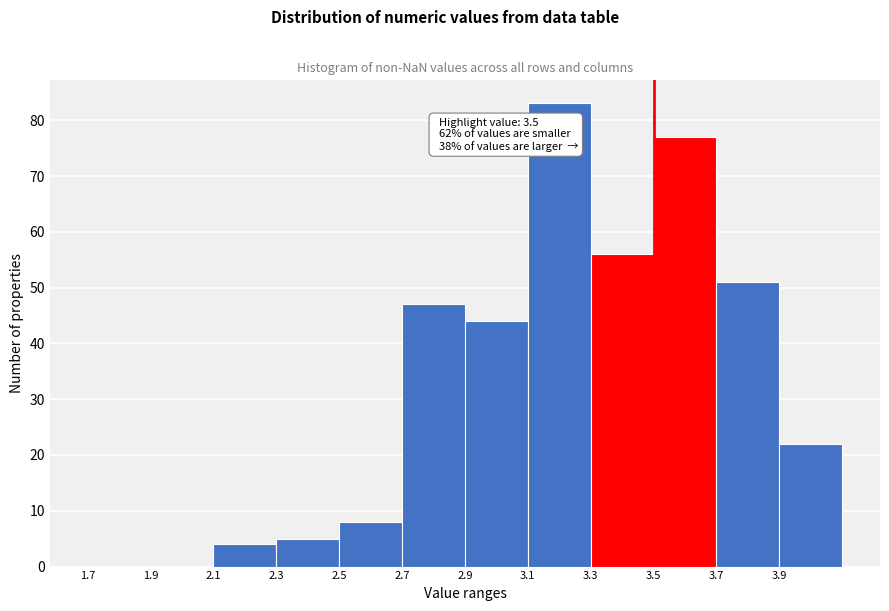

Over which range of the x-axis is the bar tallest?

3.1 to 3.3